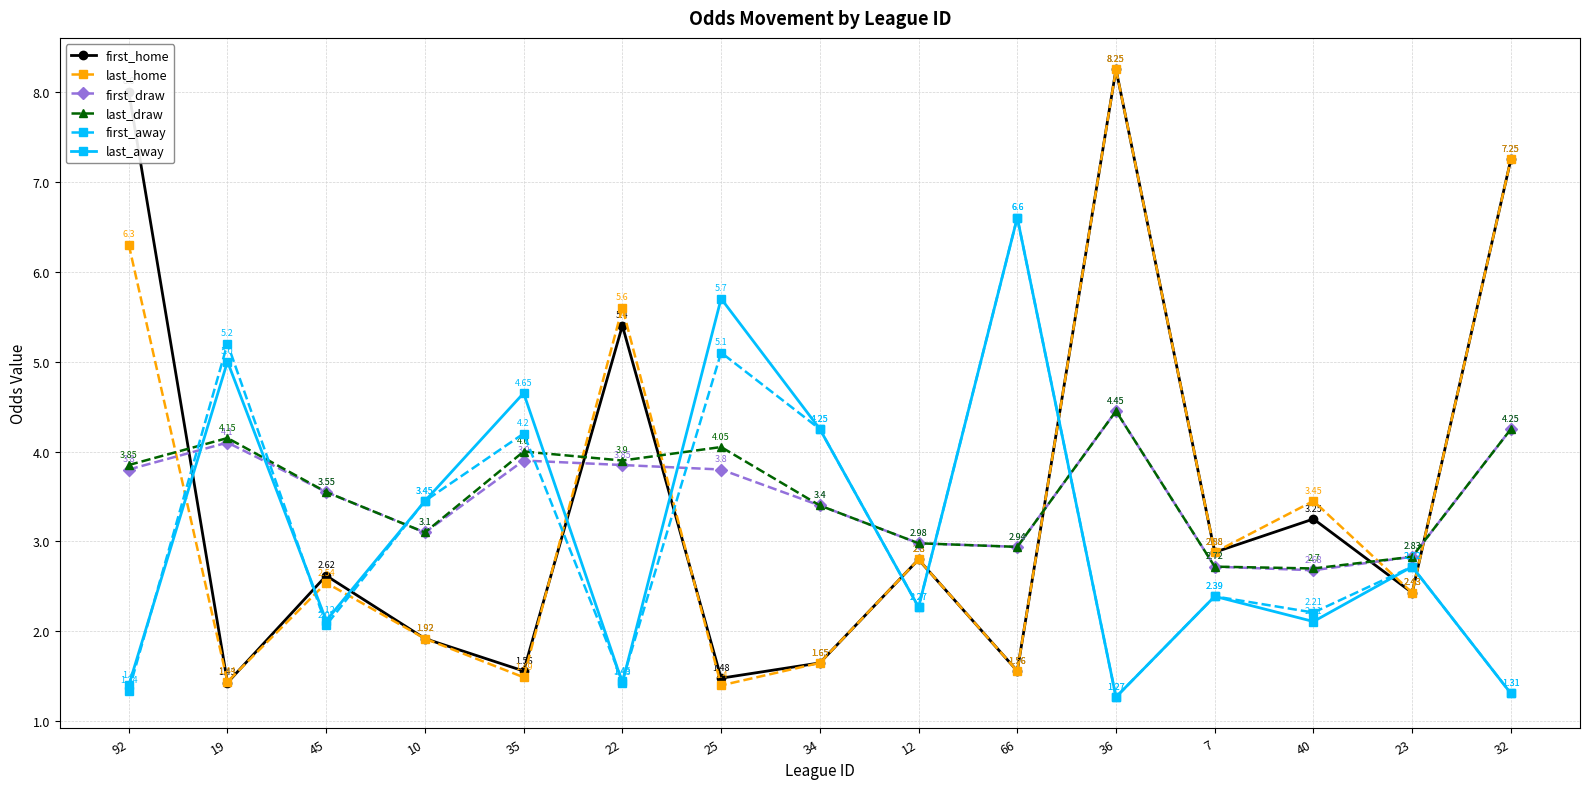

Between 22 and 66, which series saw the biggest shift?

last_away